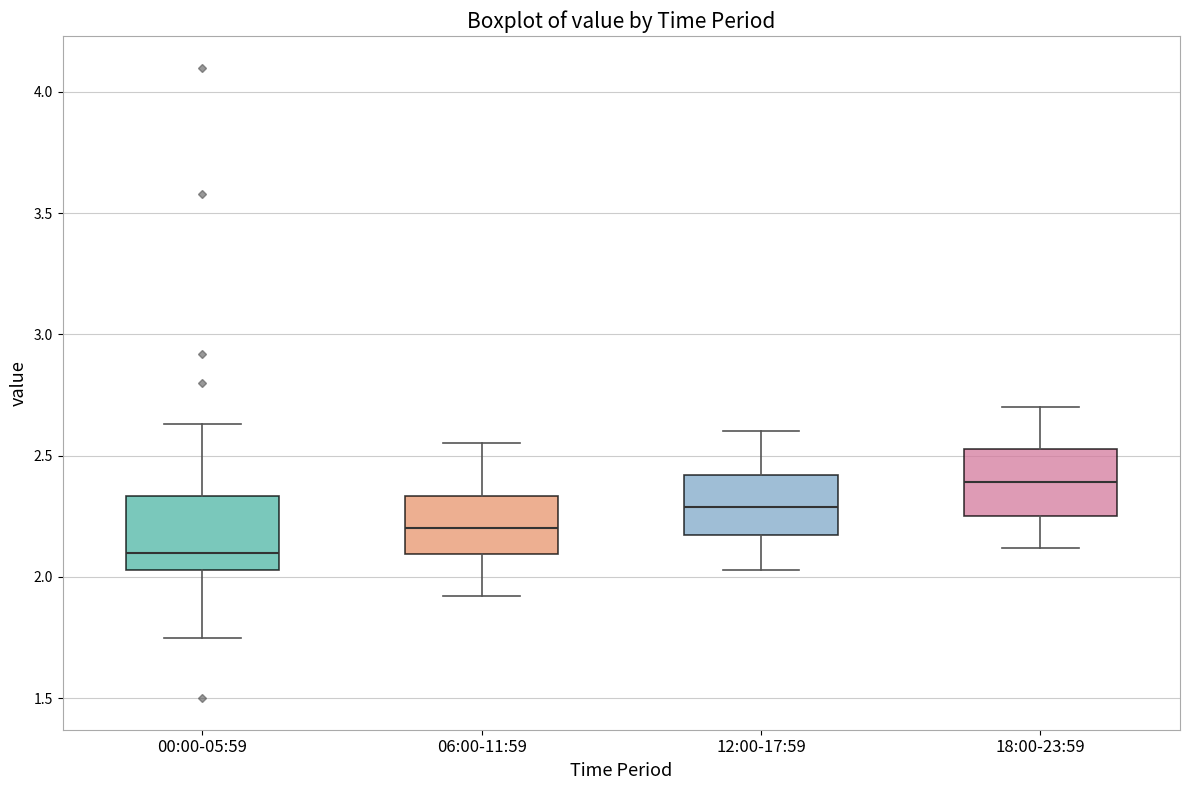

Where does the median line of the box for 00:00-05:59 sit on the y-axis? The values are not printed on the chart, so give them approximately, as read against the axis.

2.10